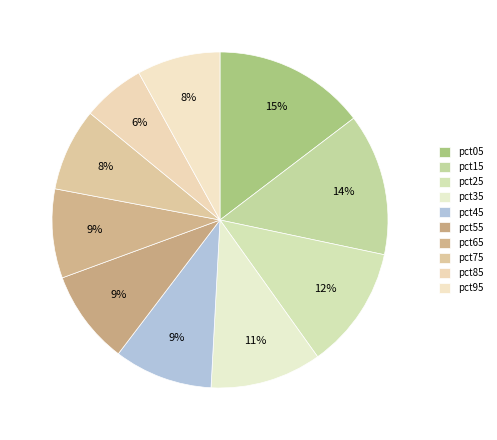

How many segments does this pie chart have?

10